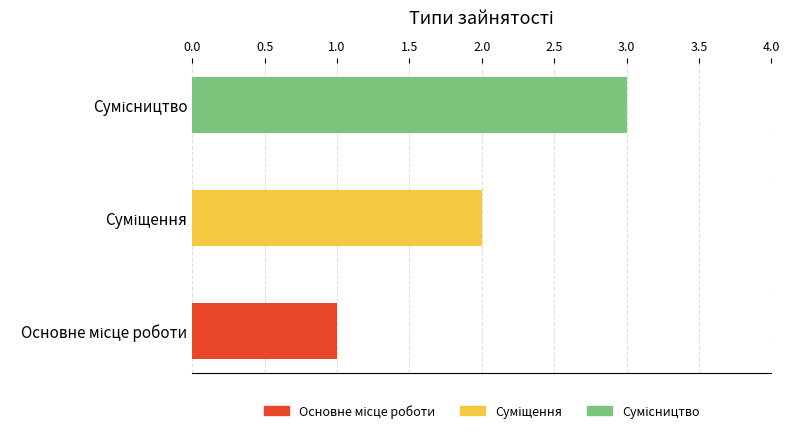

Rank the categories by value from highest to lowest.

Сумісництво, Суміщення, Основне місце роботи